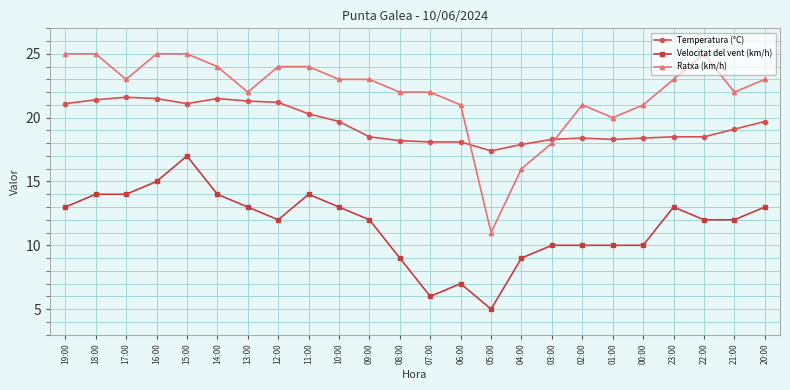

True or false: Ratxa (km/h) has more than 1 points higher than both neighbors.

True